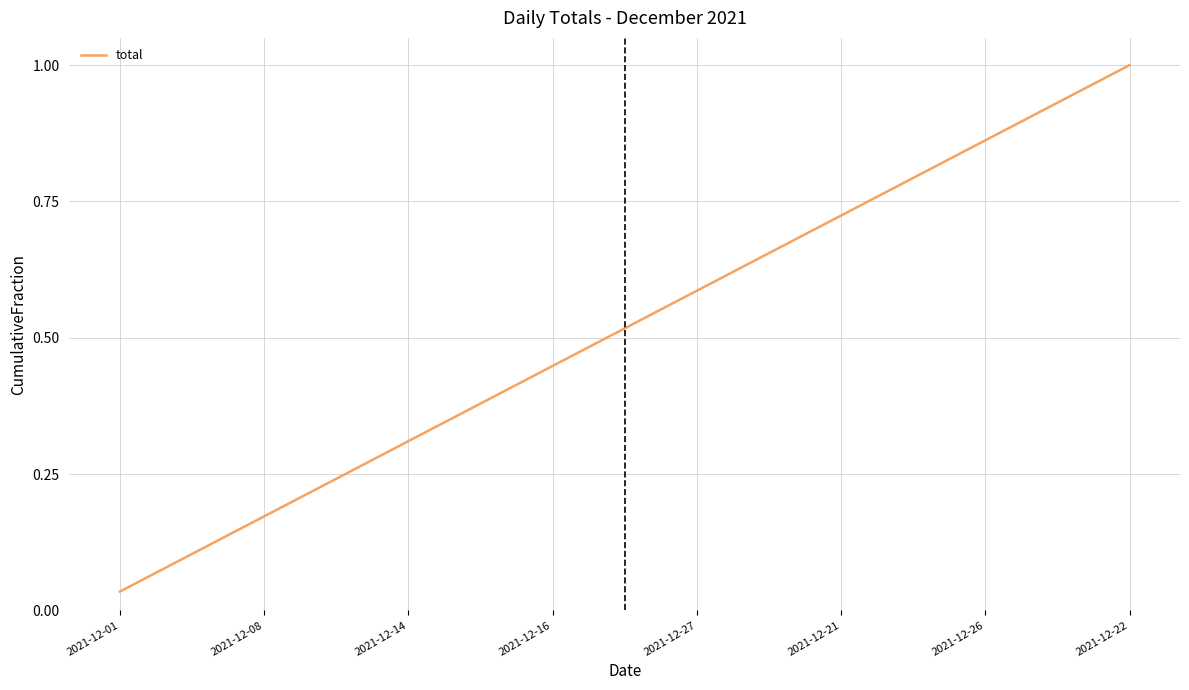

Where is the data nearest to the value 0?

2021-12-01